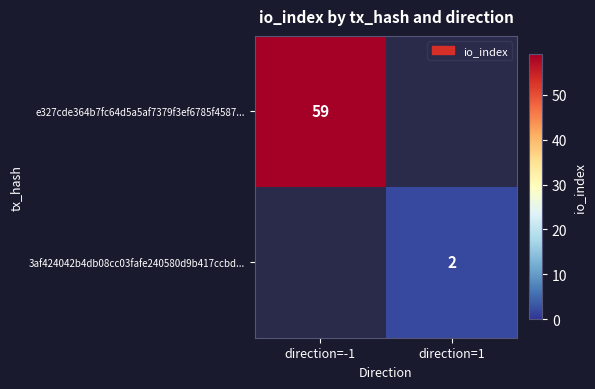

Count the number of categories in the chart.

2